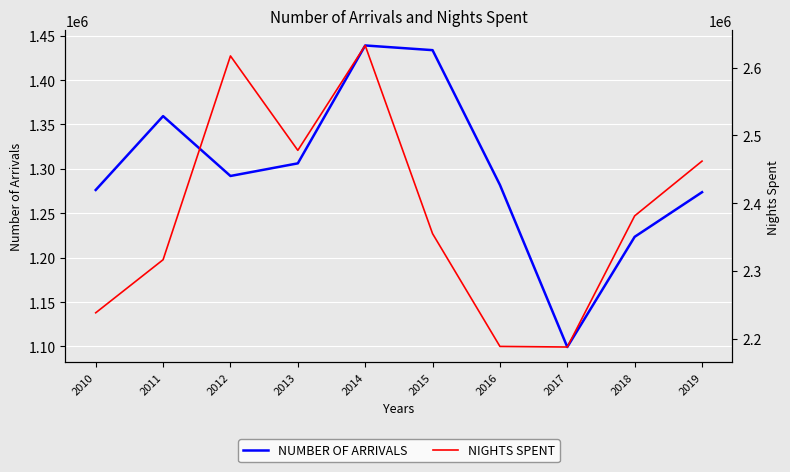

The value of NIGHTS SPENT at 2019 is 2462023. True or false?

True